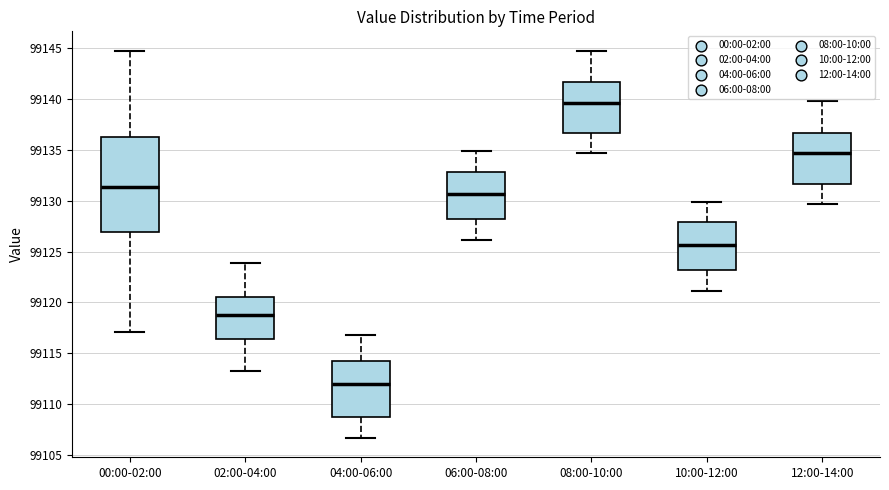

Which box is the tallest, from its lower edge to its upper edge?

00:00-02:00